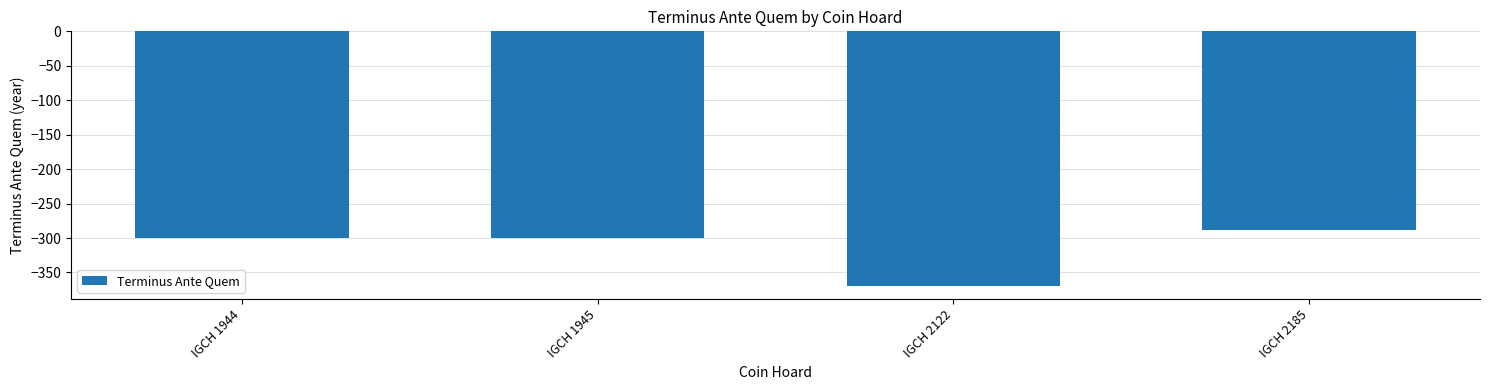

What is the greatest value displayed?

-289